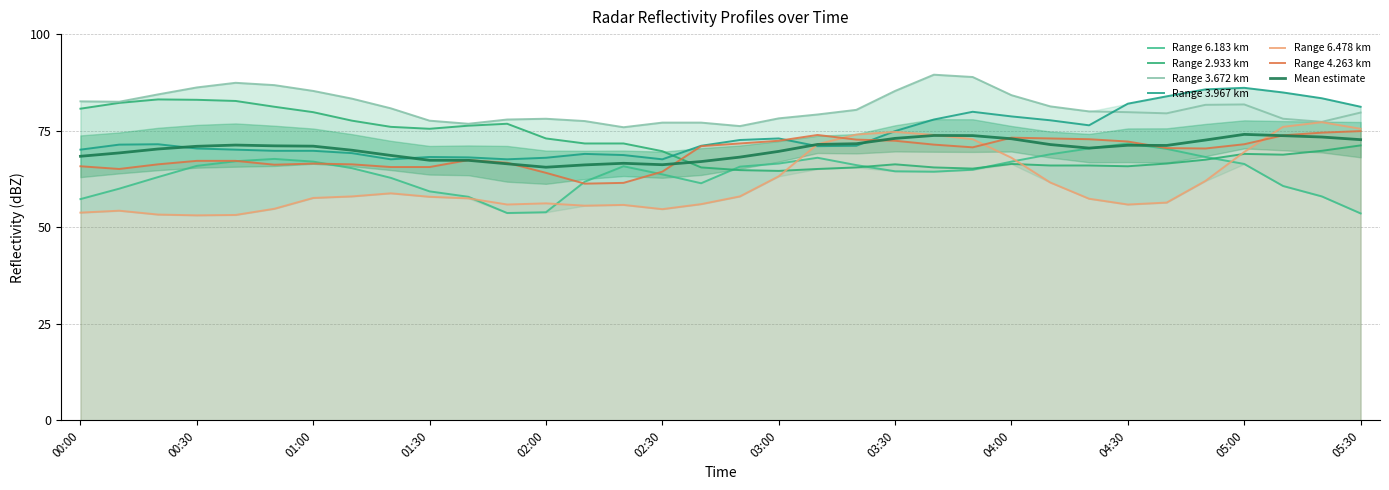

At which category is the sum across all series the highest?

05:00